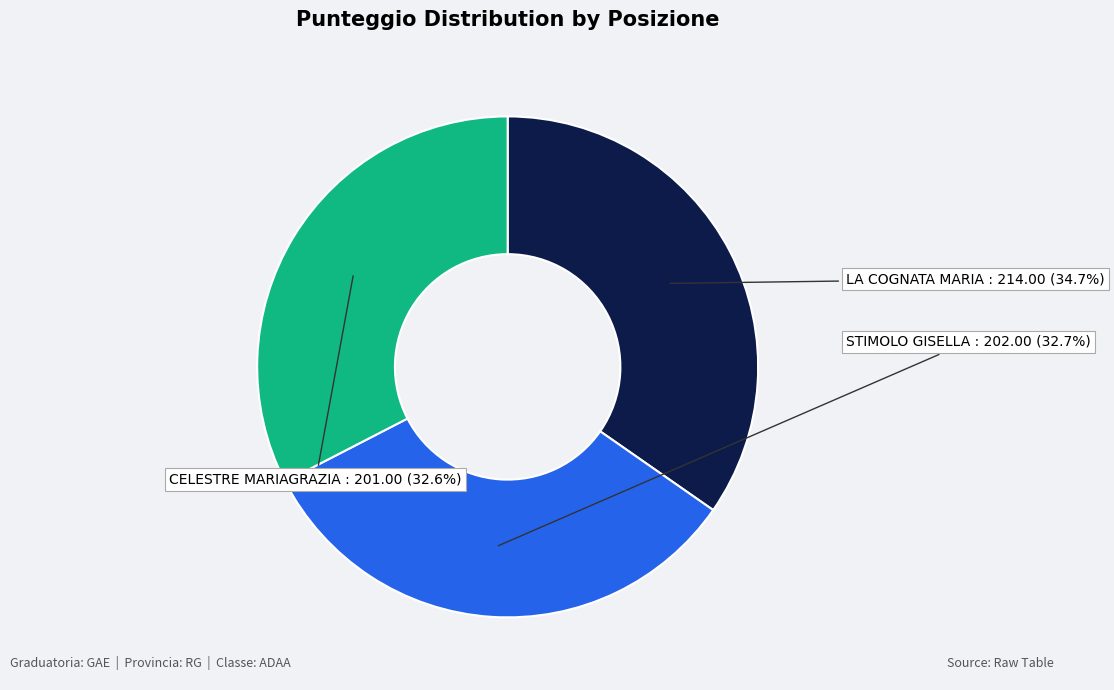

To the nearest percent, what is the average slice percentage?

33%